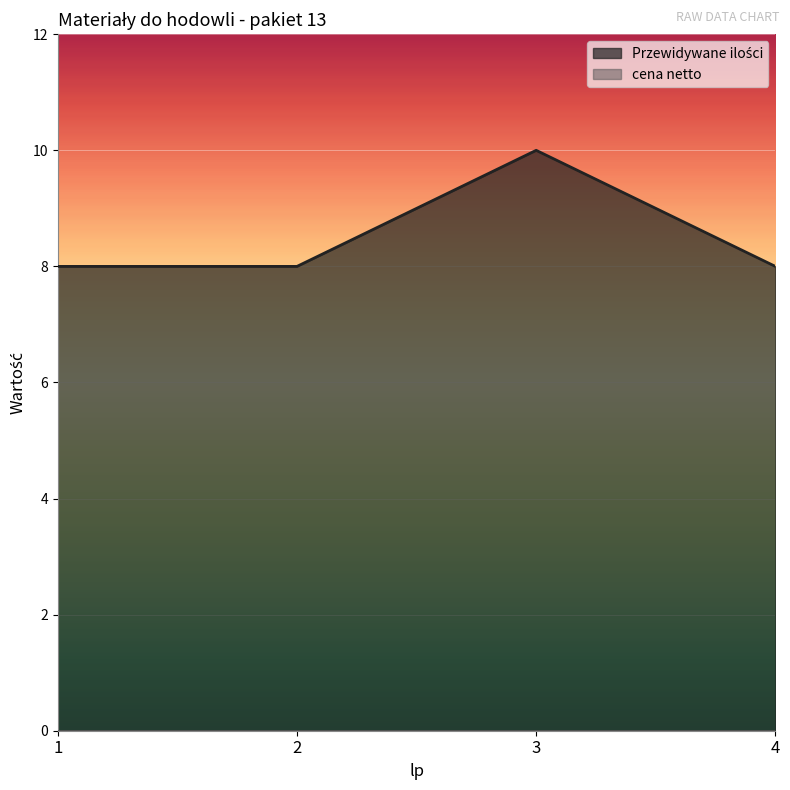

The value at 1 is 2. True or false?

False